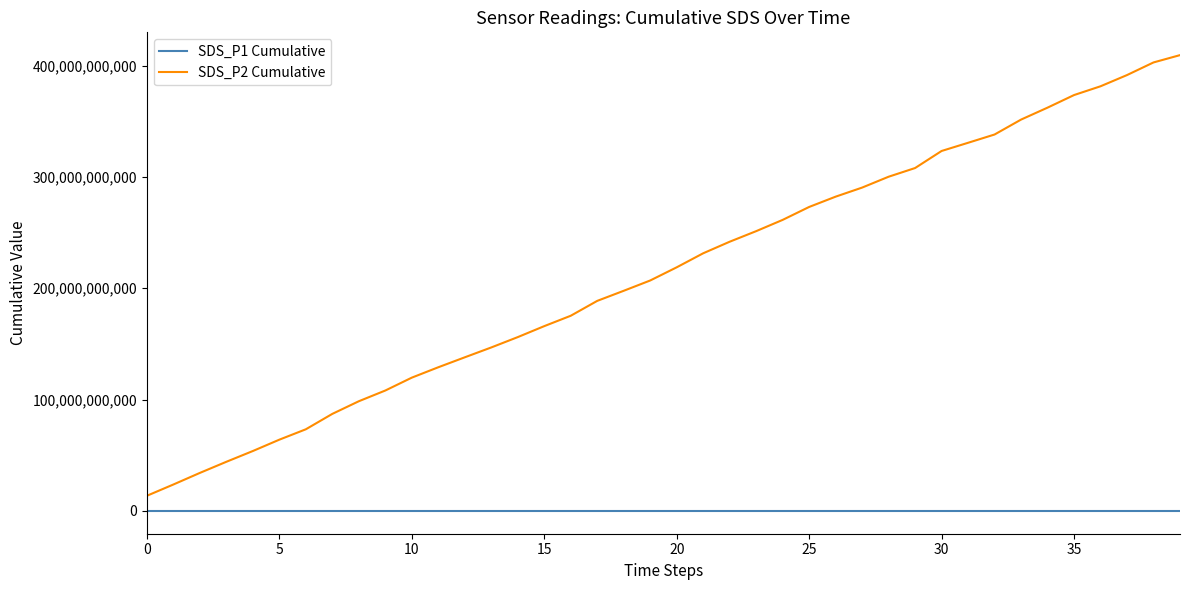

True or false: SDS_P1 Cumulative and SDS_P2 Cumulative cross at least once.

False